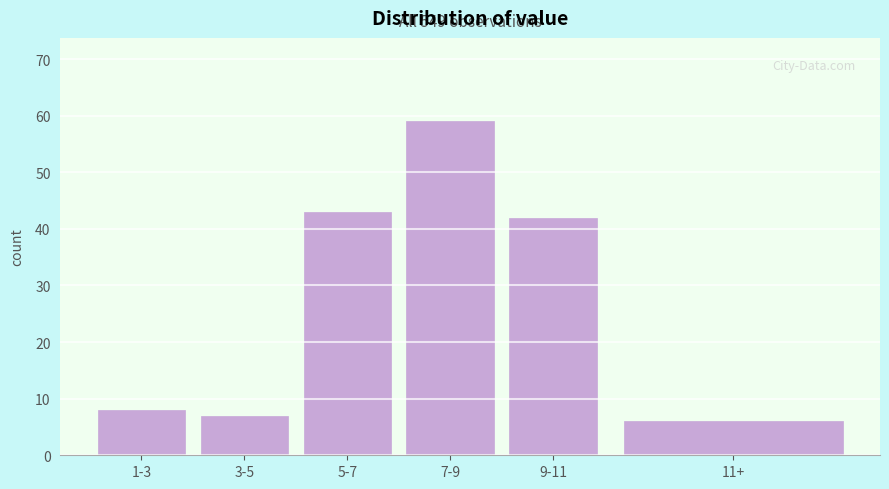

Reading left to right, transcribe all the data shown in this chart.

1-3=8	3-5=7	5-7=43	7-9=59	9-11=42	11+=6